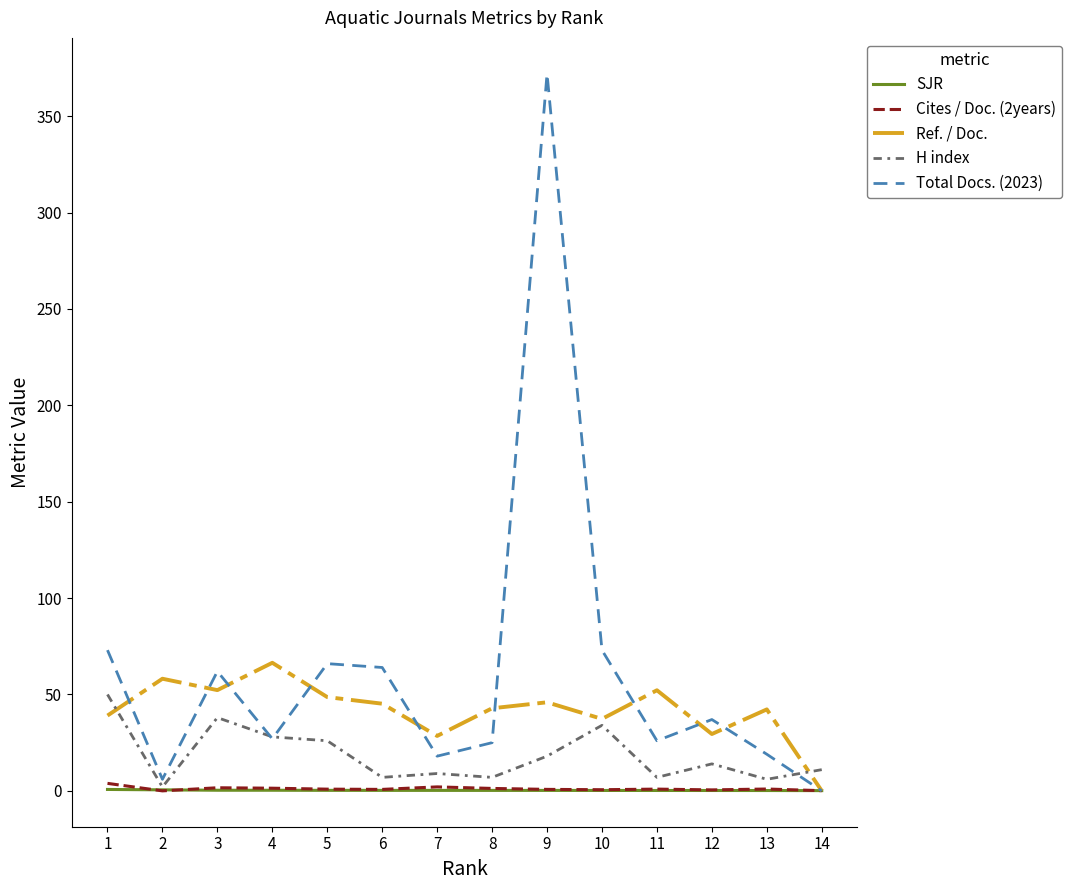

True or false: Ref. / Doc. has a value of 72.0 at 11.

False